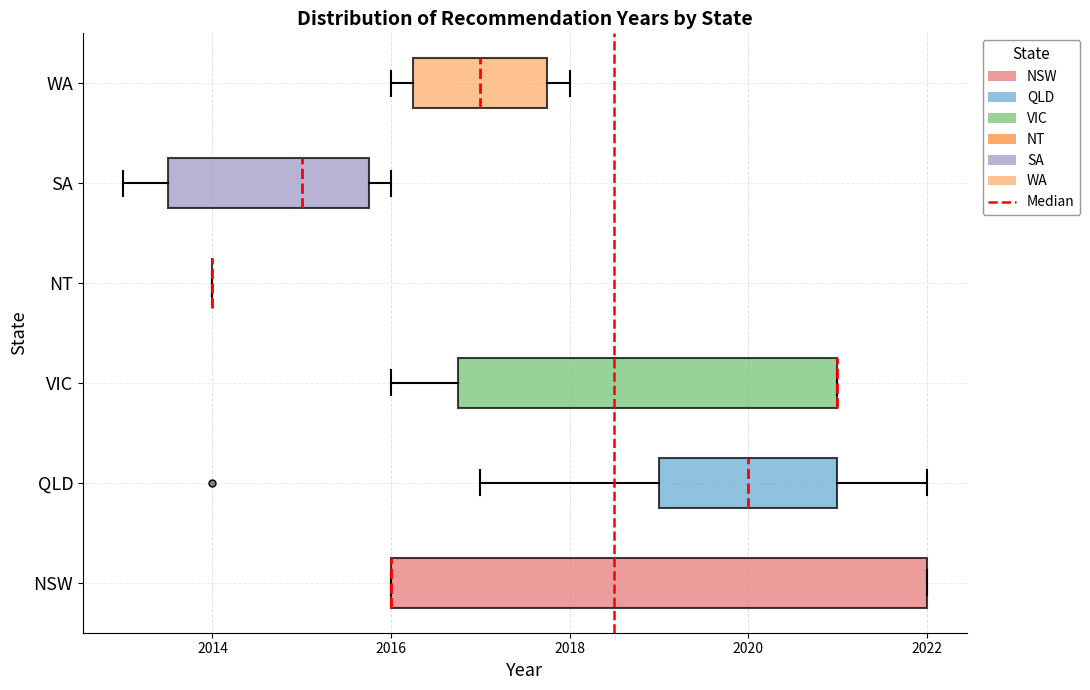

Reading bottom to top, transcribe this box plot: for each box, give where its median line is, the range the box spans, and where its two whiskers end, as read against the x-axis. The values are not printed on the chart, so give them approximately, as read against the axis.

NSW: median 2016.0 (drawn on the box's left edge), box 2016.0 to 2022.0, whiskers 2016.0 to 2022.0
QLD: median 2020.0, box 2019.0 to 2021.0, whiskers 2017.0 to 2022.0
VIC: median 2021.0 (drawn on the box's right edge), box 2016.8 to 2021.0, whiskers 2016.0 to 2021.0
NT: box collapsed to a line at 2014.0, whiskers 2014.0 to 2014.0
SA: median 2015.0, box 2013.6 to 2015.8, whiskers 2013.0 to 2016.0
WA: median 2017.0, box 2016.2 to 2017.8, whiskers 2016.0 to 2018.0